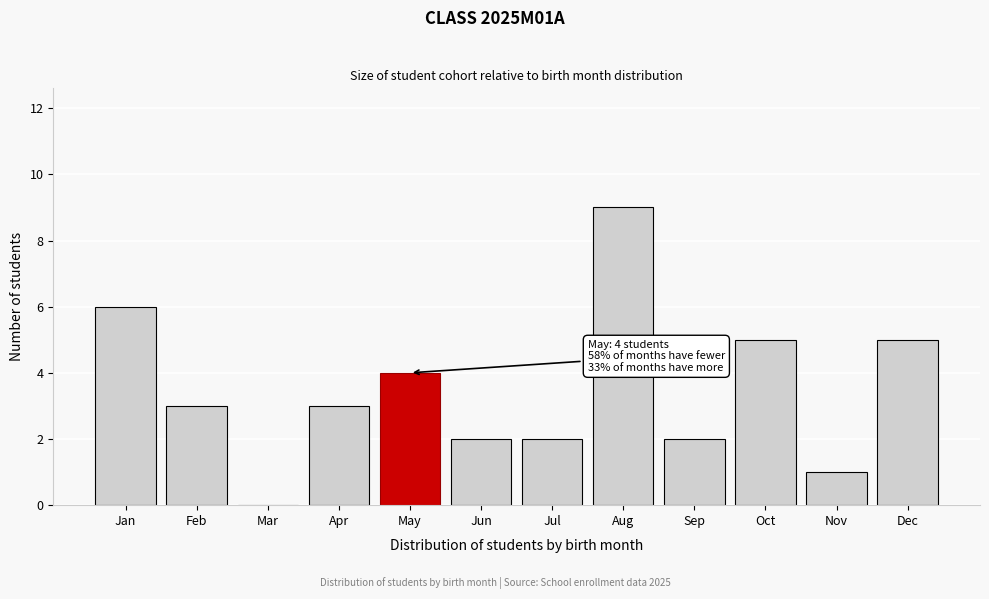

Reading left to right, what are all the values shown in this chart?

Jan=6	Feb=3	Mar=0	Apr=3	May=4	Jun=2	Jul=2	Aug=9	Sep=2	Oct=5	Nov=1	Dec=5